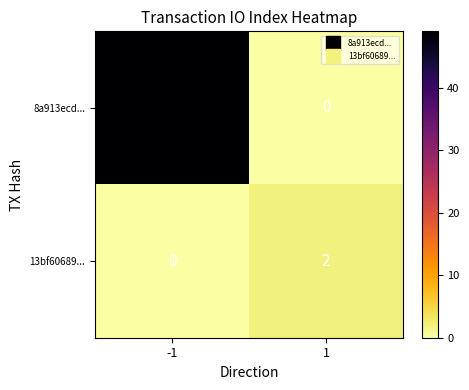

Reading right to left, list all the values displayed in this chart.

8a913ecd...: 0	49
13bf60689...: 2	0